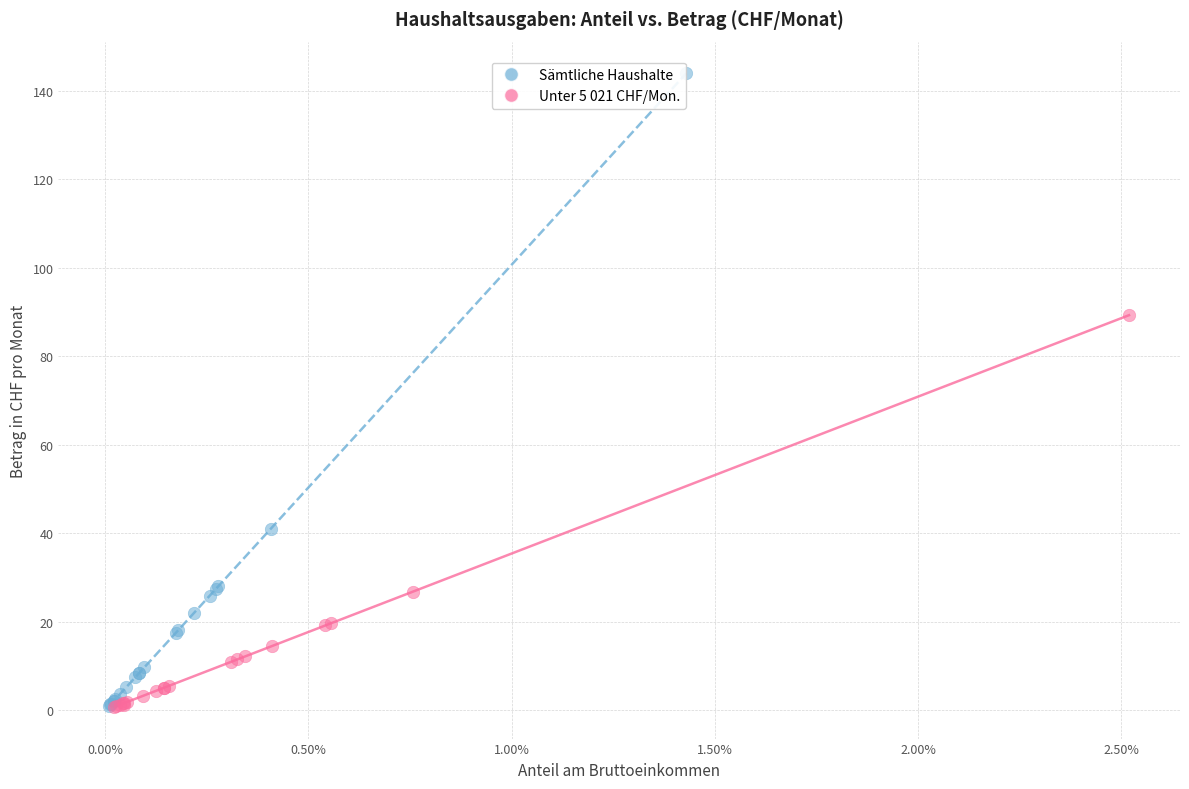

Which series has the widest spread of Y values?

Sämtliche Haushalte